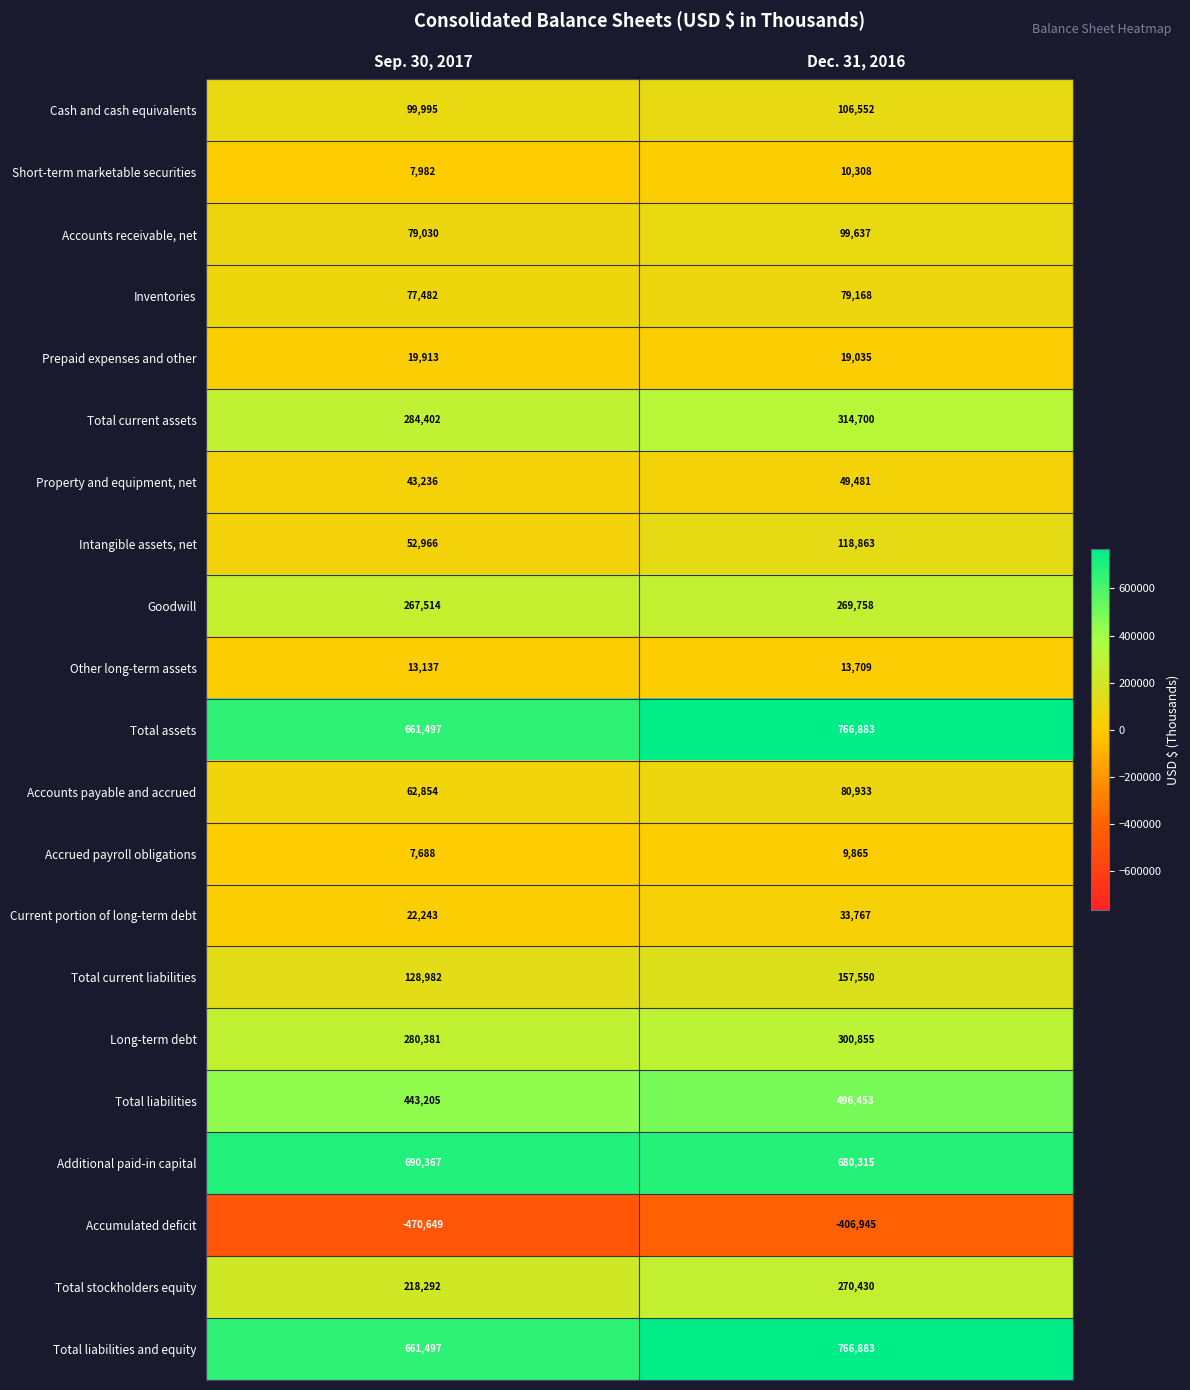

Which category has the lowest value across all series?

Sep. 30, 2017